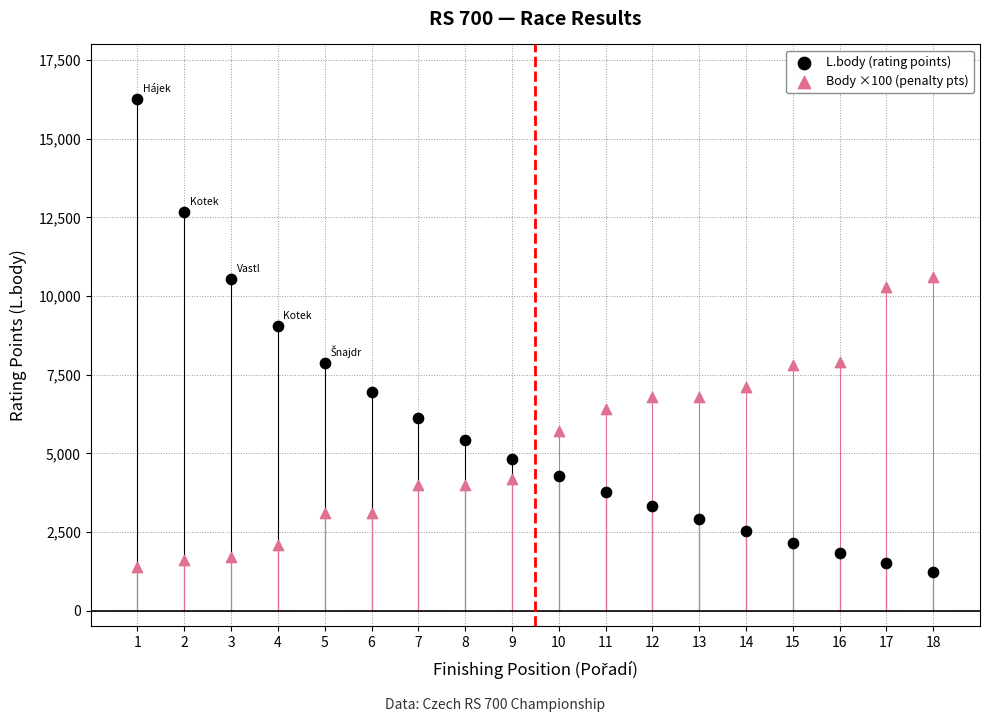

Which series contains the lowest Y value?

L.body (rating points)